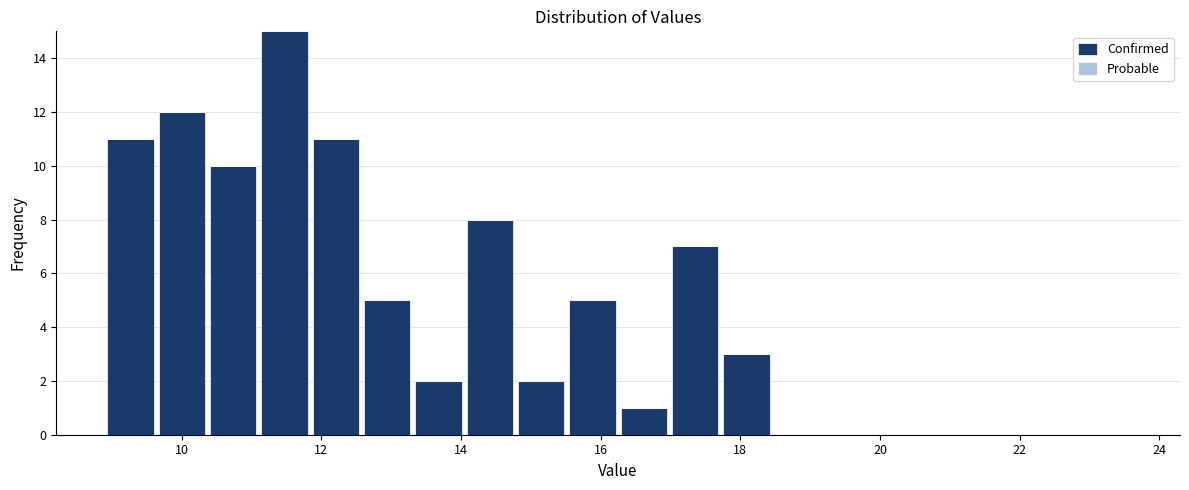

Around what value on the x-axis is the tallest bar? Give the approximate position of its centre, as read against the axis.

11.4